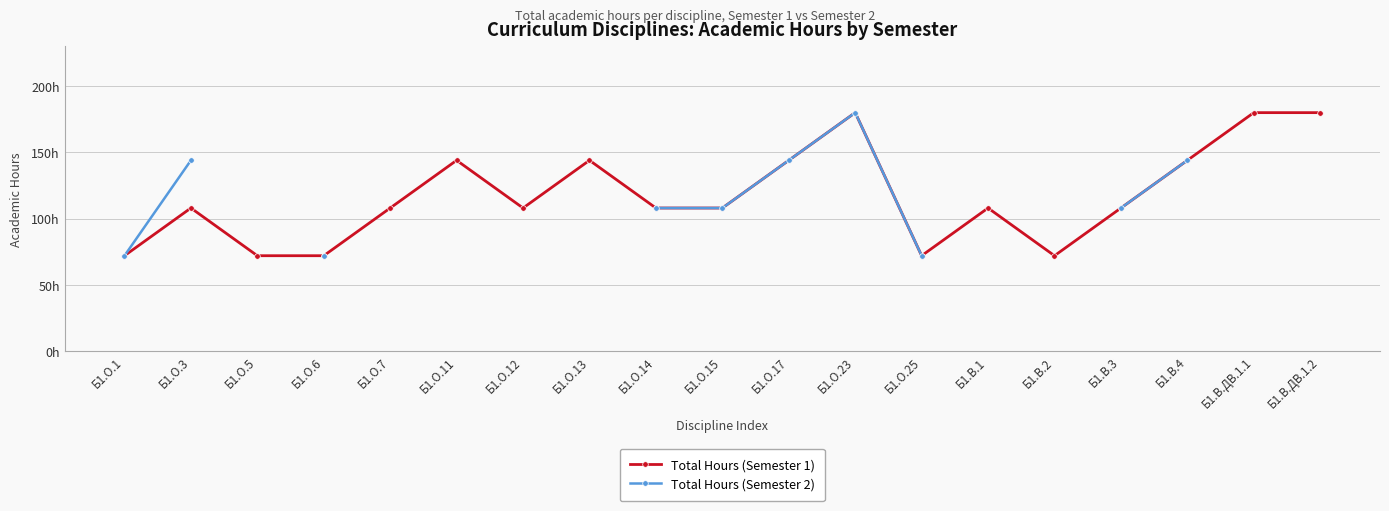

True or false: Total Hours (Semester 2) and Total Hours (Semester 1) cross at least once.

False